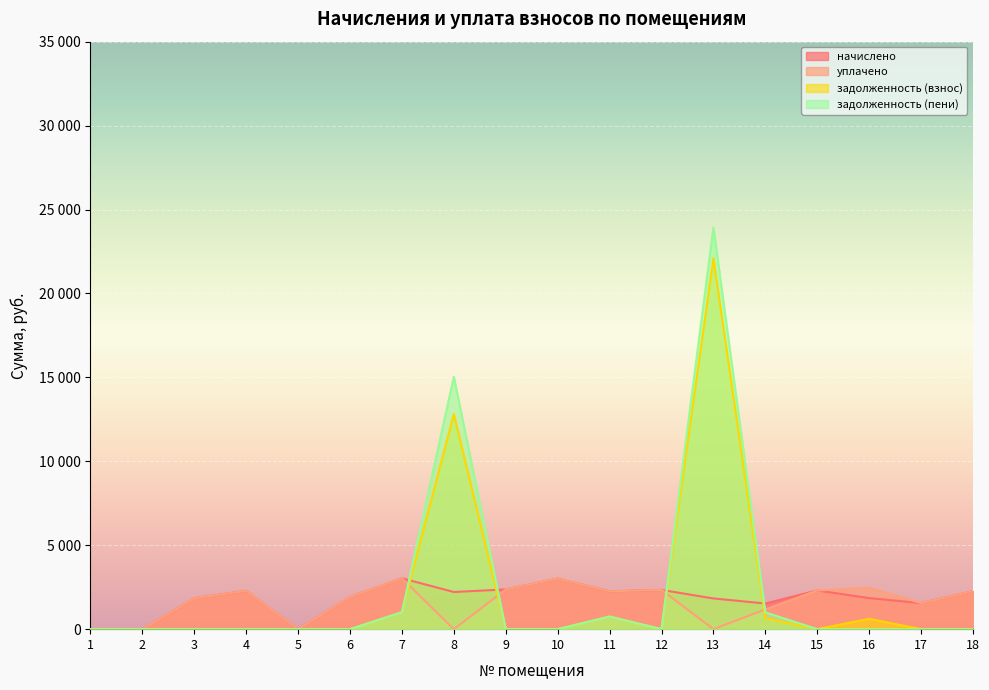

Between 4 and 7, which series saw the biggest shift?

задолженность (взнос)